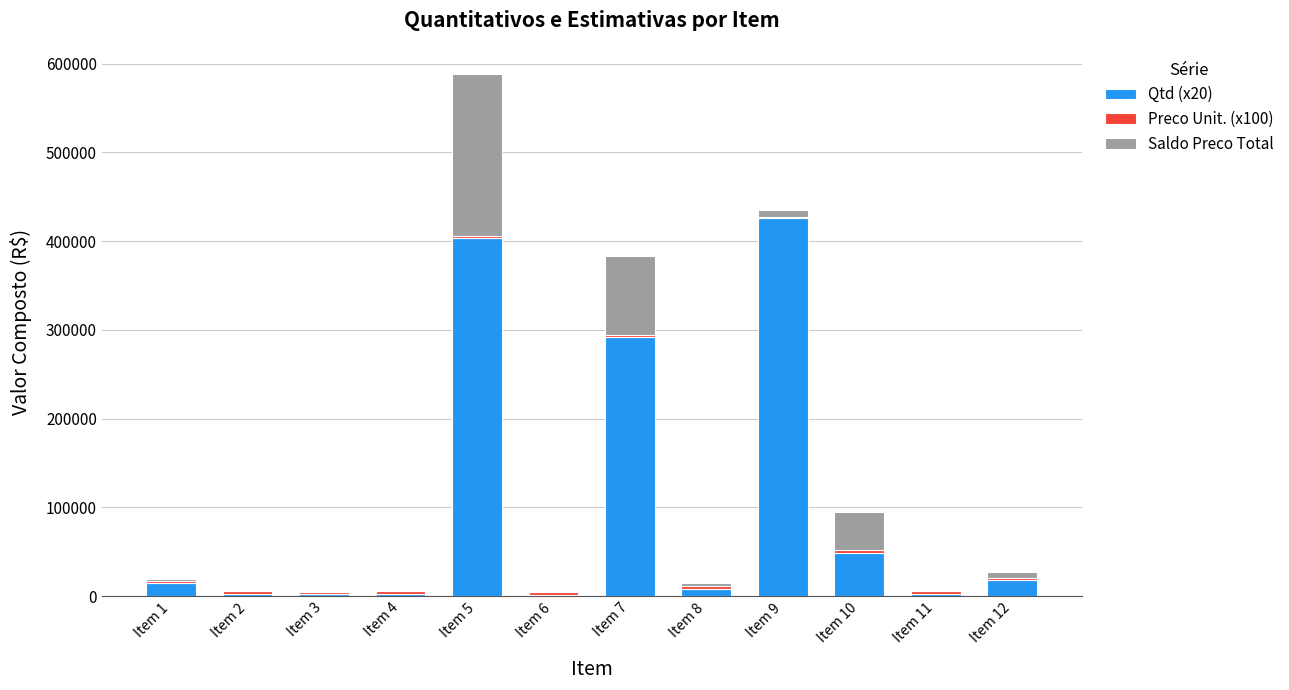

Which category has the highest value in the Qtd (x20) series?

Item 9